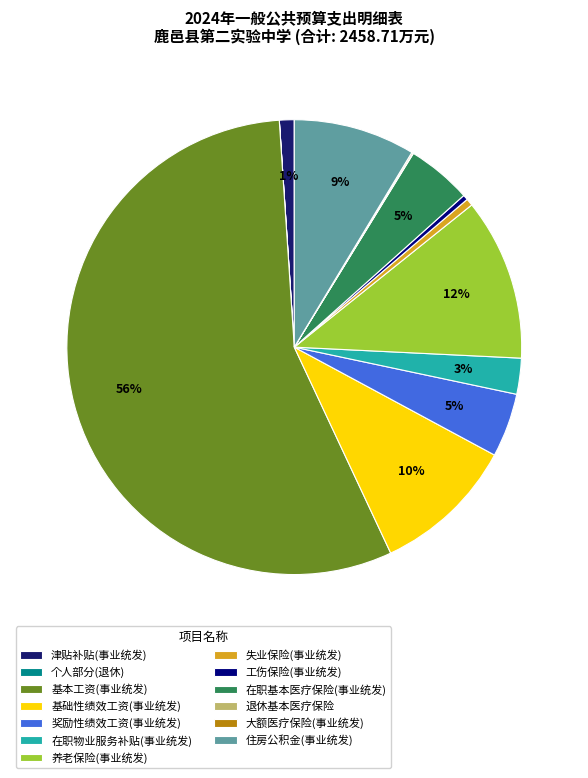

True or false: 失业保险(事业统发) accounts for 1% of the total.

True